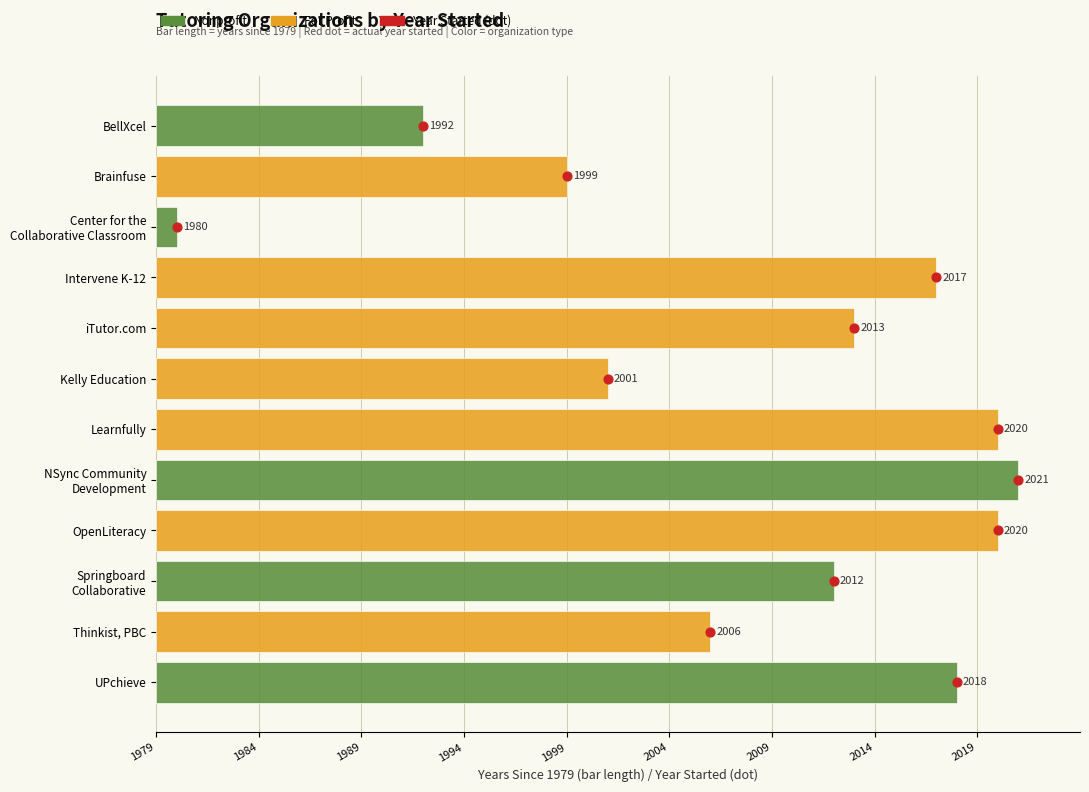

What is the change in value from Brainfuse to Thinkist, PBC?

+7